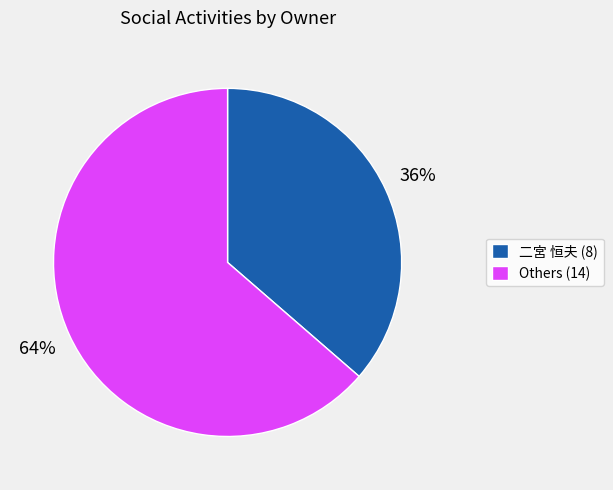

To the nearest percent, what is the average slice percentage?

50%